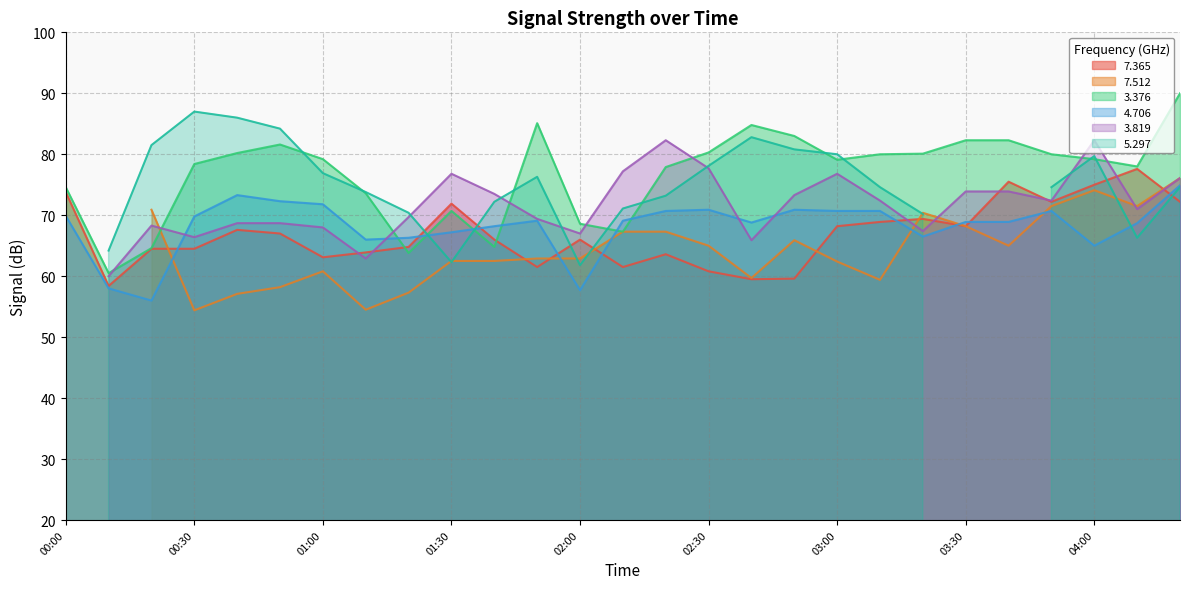

True or false: 3.376 and 4.706 cross at least once.

True